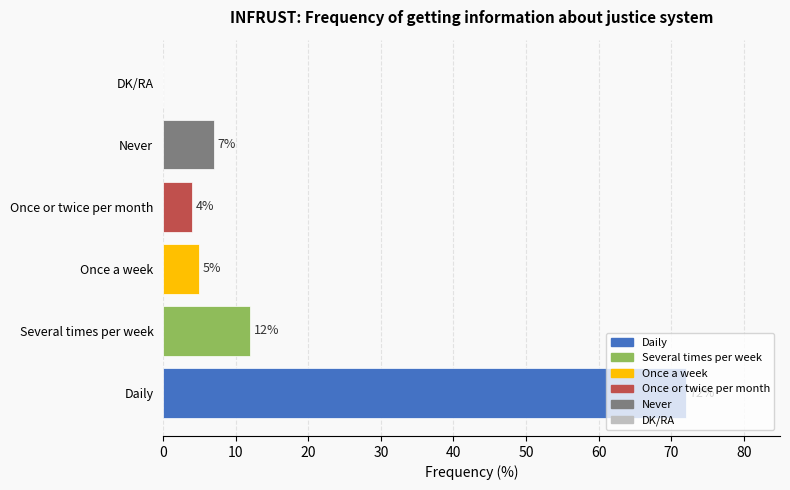

What is the sum of the values at Daily and Never?

79